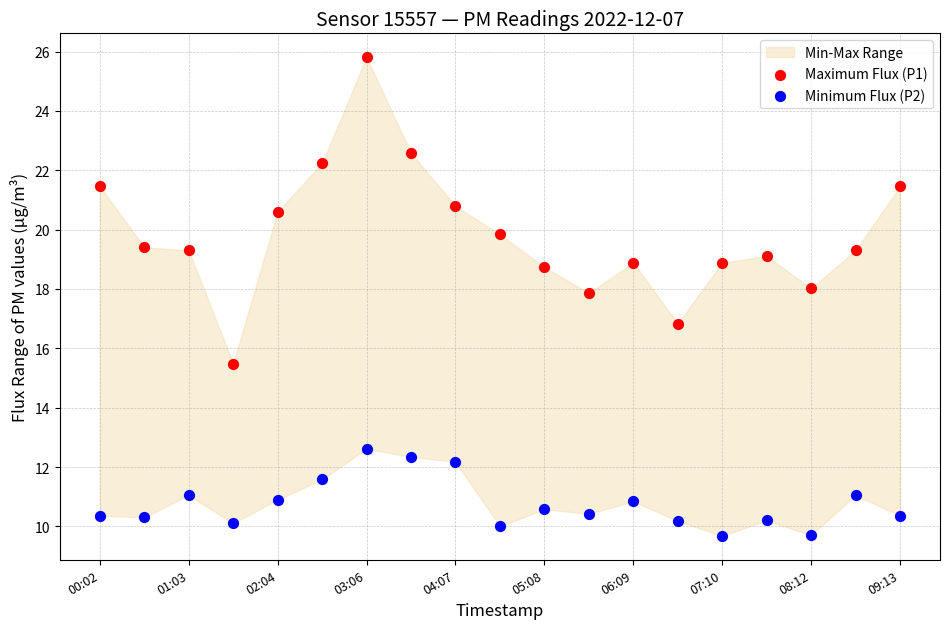

What is the X range (max minus min) for the scatter plot?

1.0